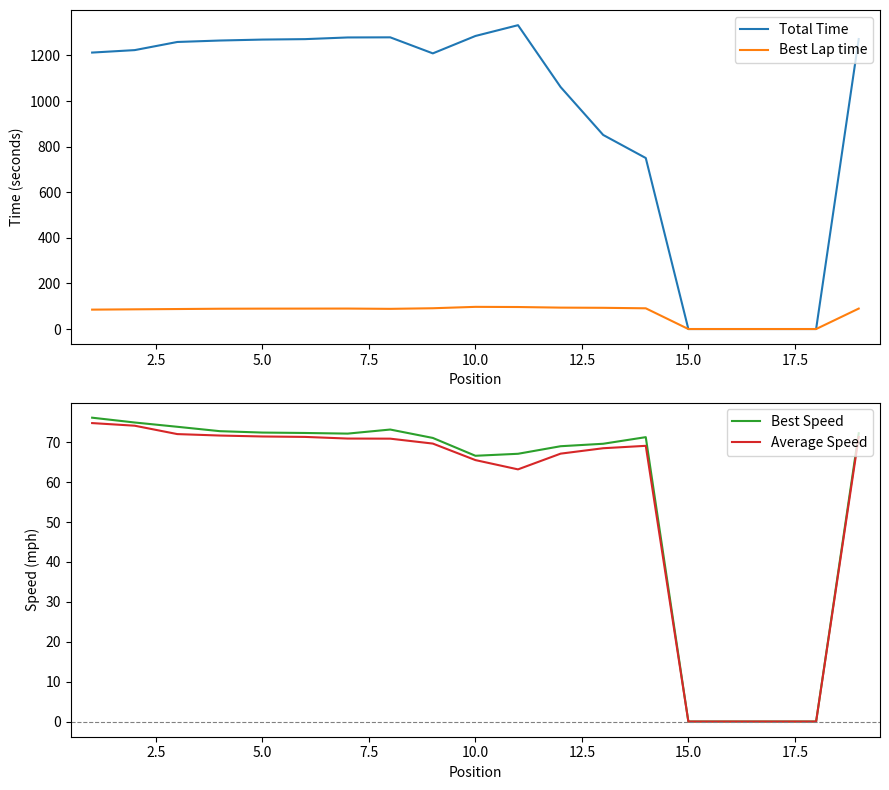

Is it true that Average Speed equals 65.5 at 10.0?

True